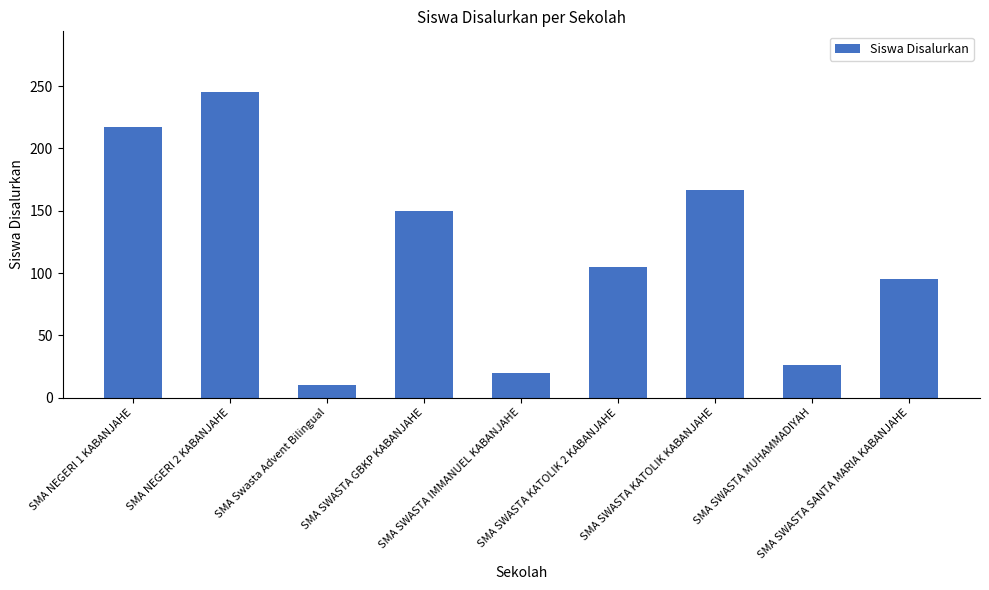

What is the minimum value shown in the chart?

10